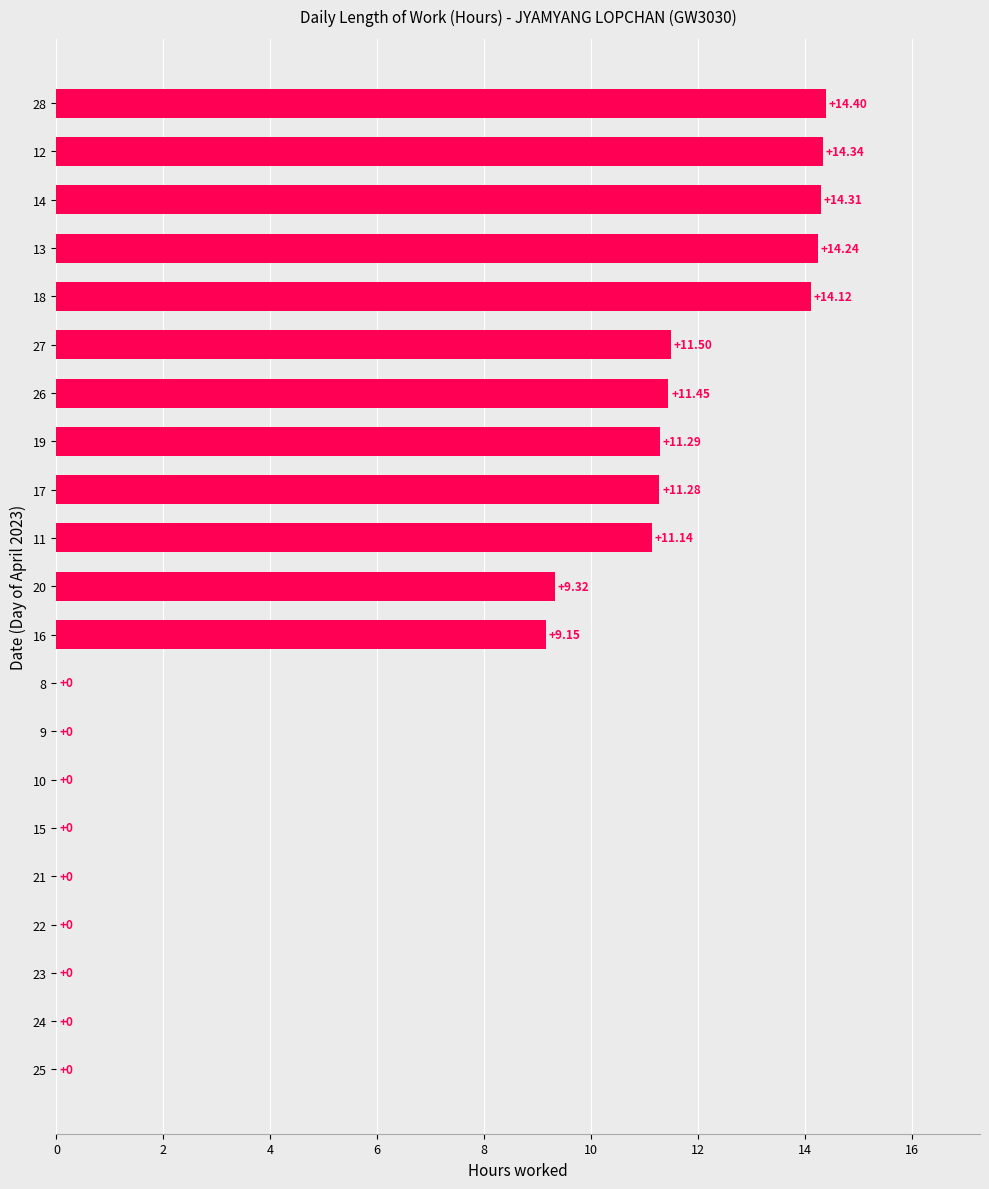

Approximately how many times larger is the value at 14 compared to 26?

1.2